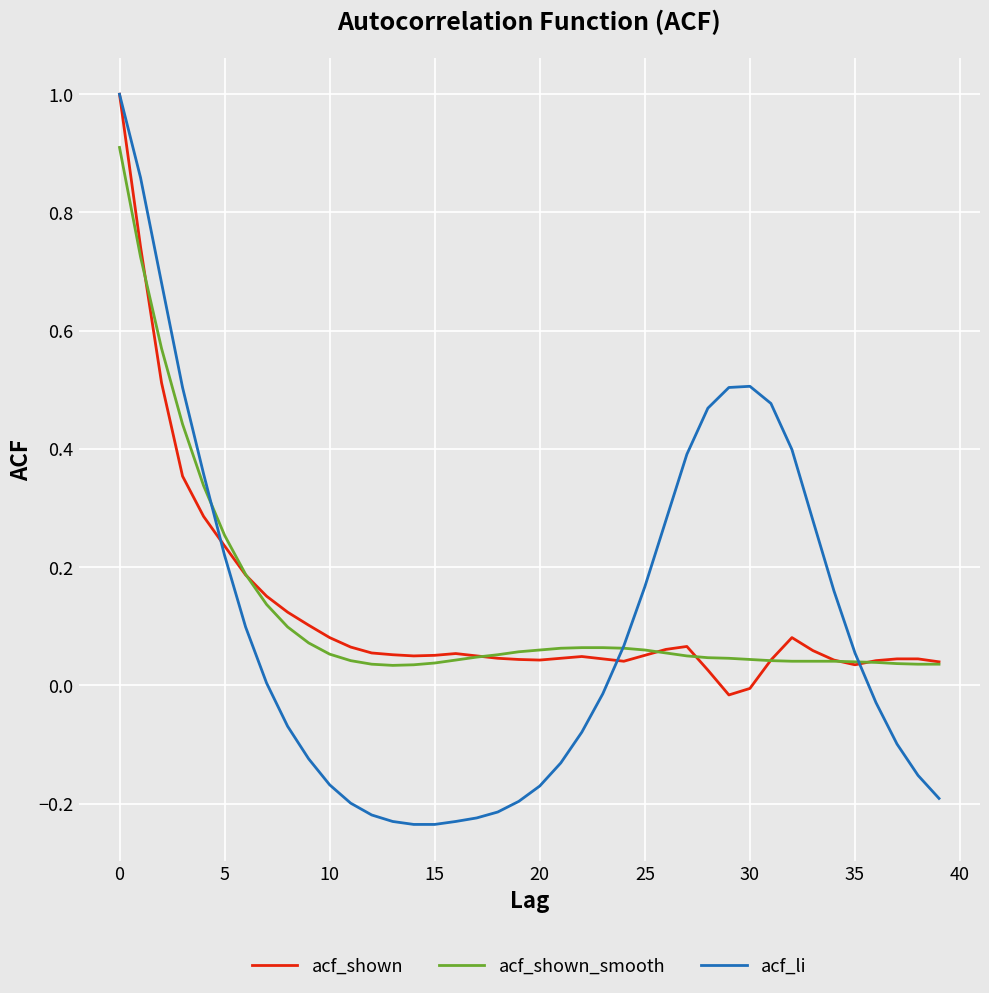

The value of acf_li at 25 is 0.1. True or false?

False